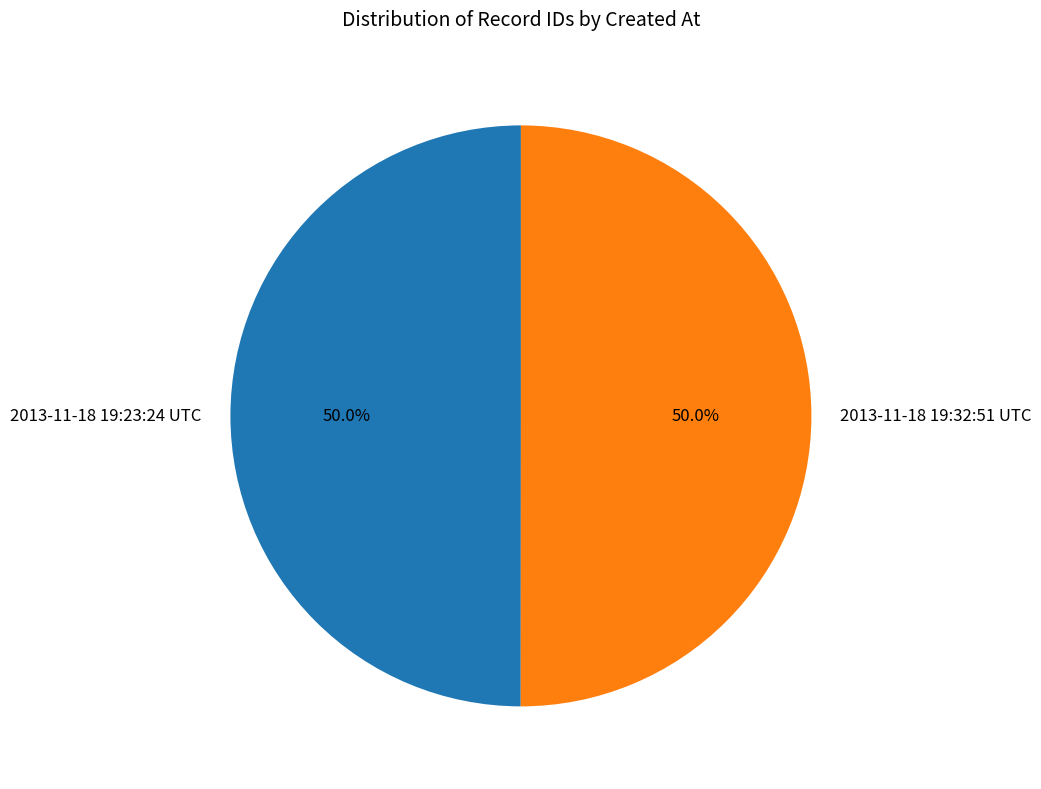

Approximately how many times larger is the value at 2013-11-18 19:32:51 UTC compared to 2013-11-18 19:23:24 UTC?

1.0